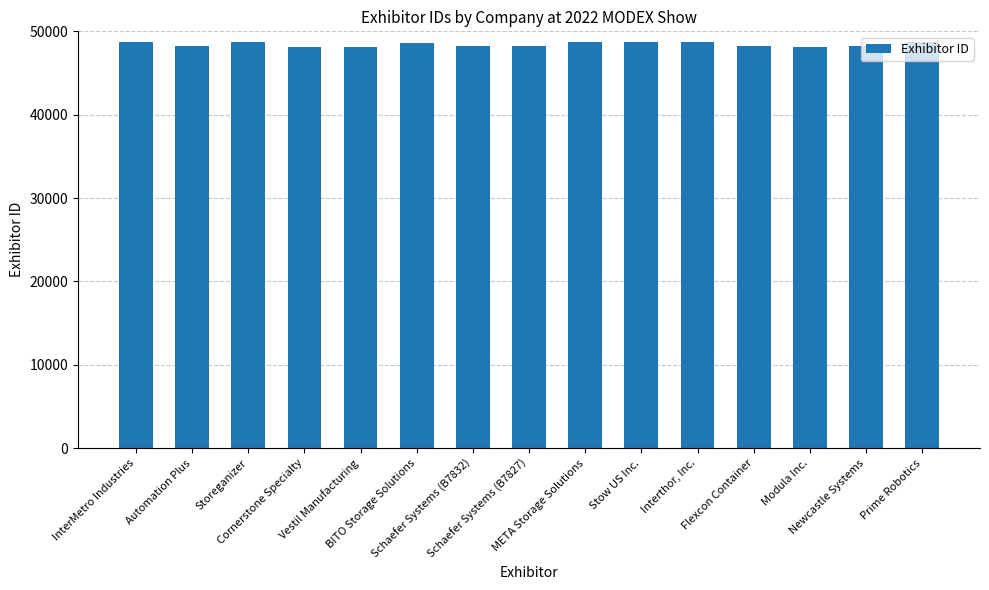

What is the sum of the values at BITO Storage Solutions and Automation Plus?

96928